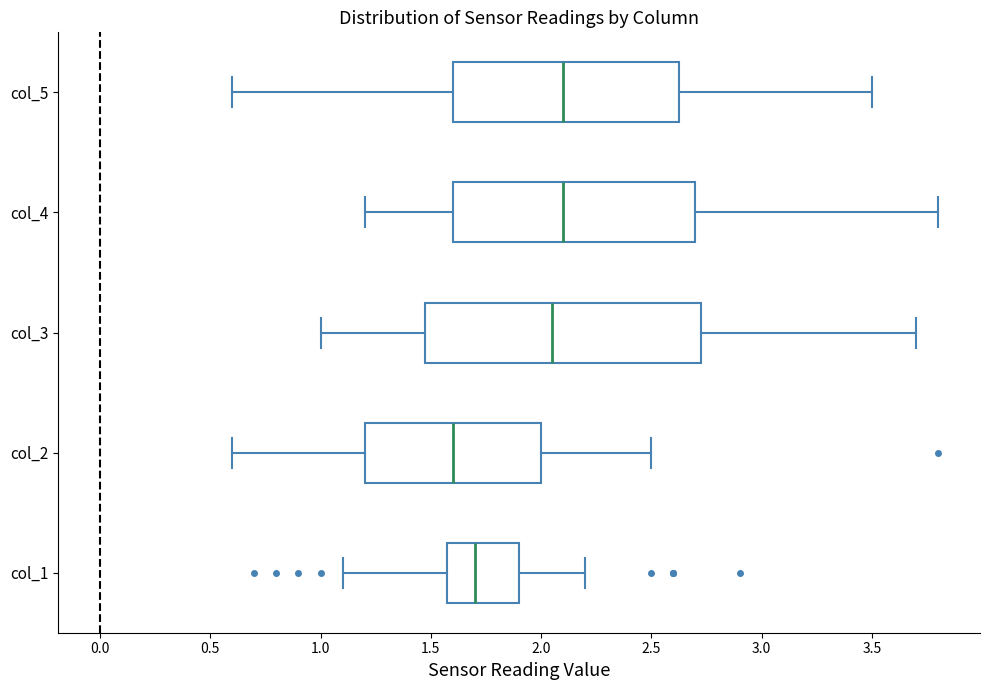

Comparing the boxes themselves (not the whiskers), which one is the widest?

col_3